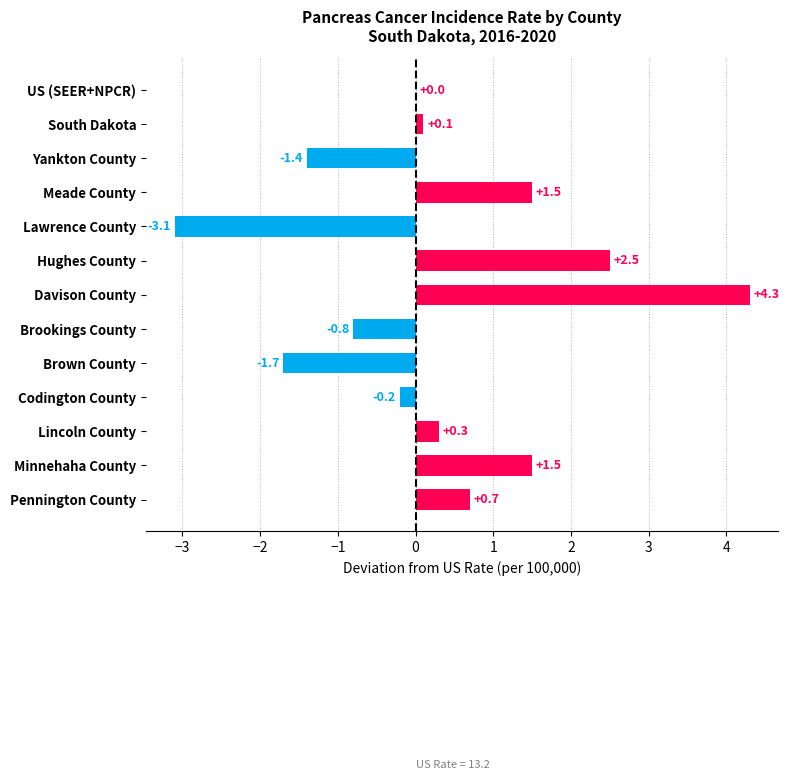

What is the change in value from Lincoln County to Hughes County?

+2.2